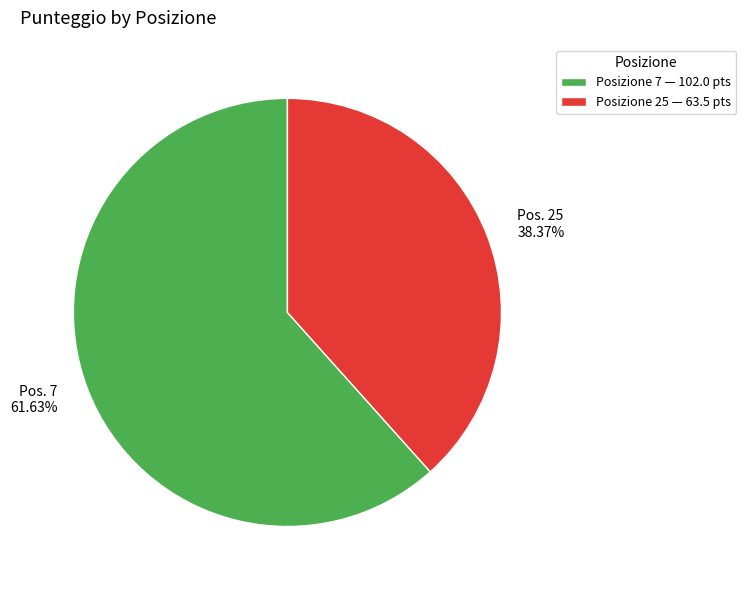

Do Posizione 7 — 102.0 pts and Posizione 25 — 63.5 pts together represent more than half of the pie?

Yes